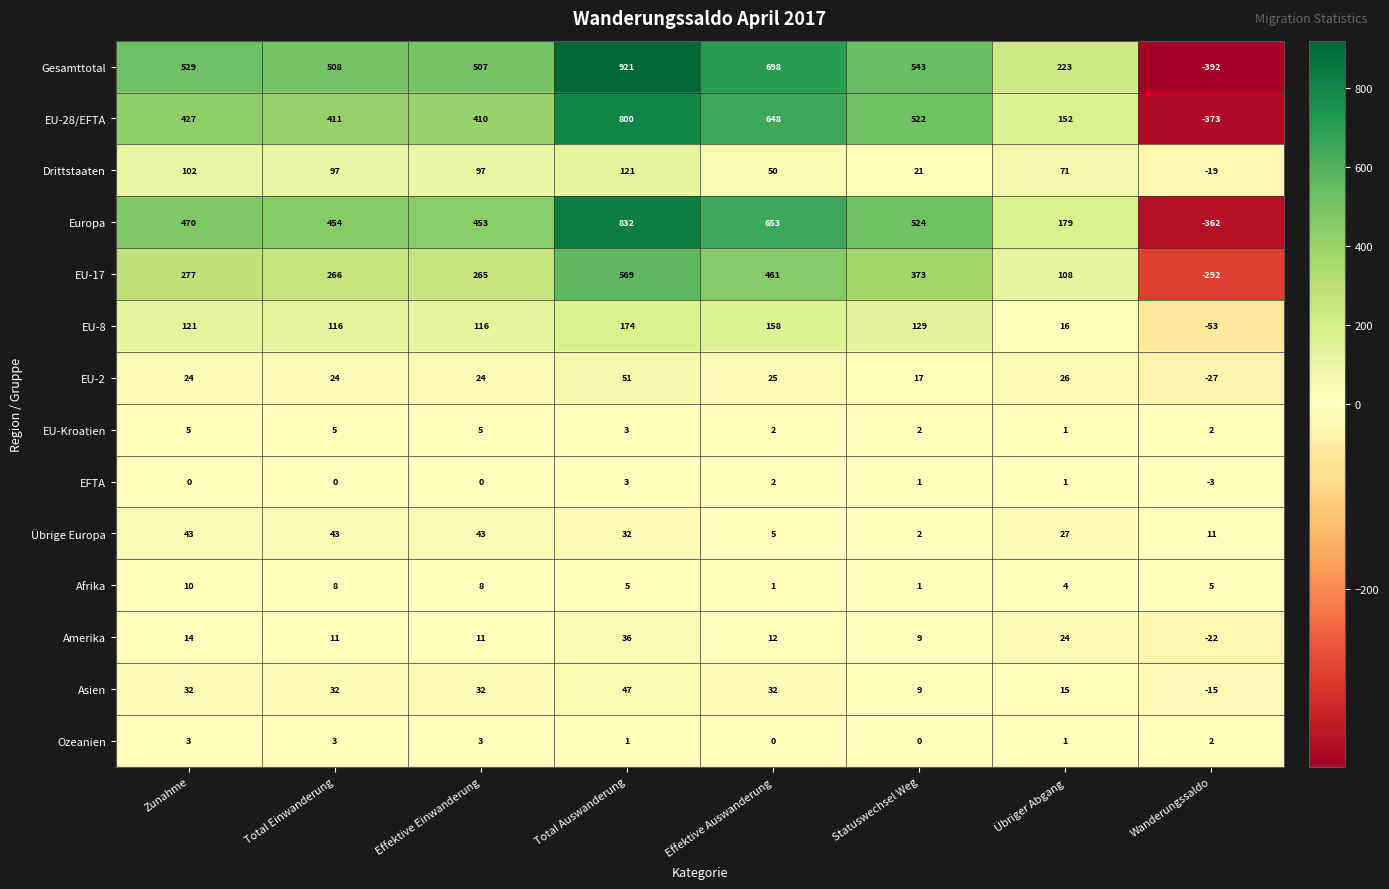

How many data points does each series have?

8